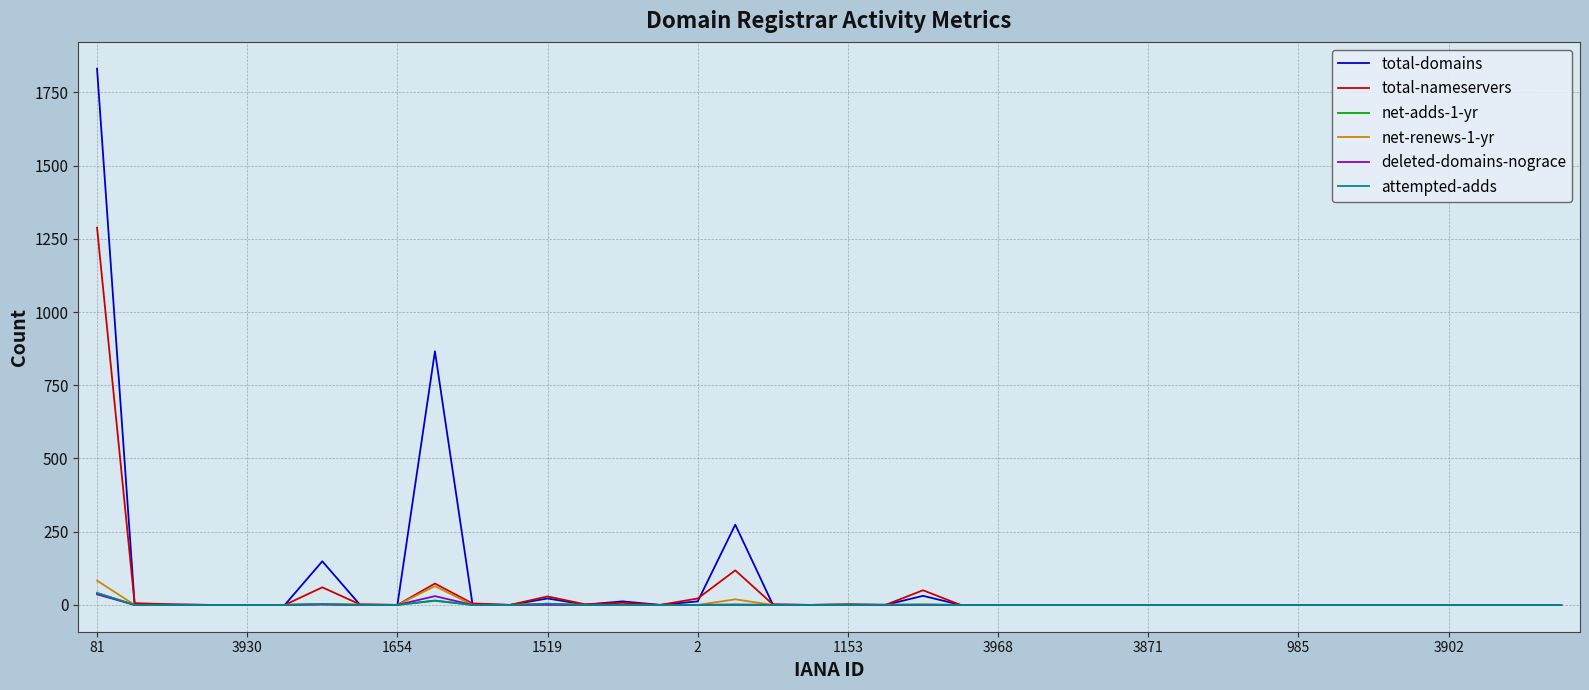

What is the maximum value for total-nameservers?

1288